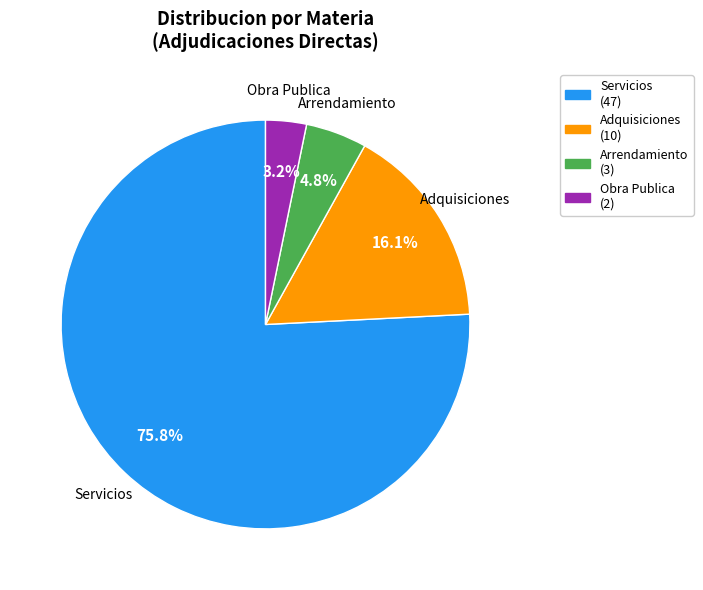

Is the sum of Obra Publica and Adquisiciones greater than half?

No